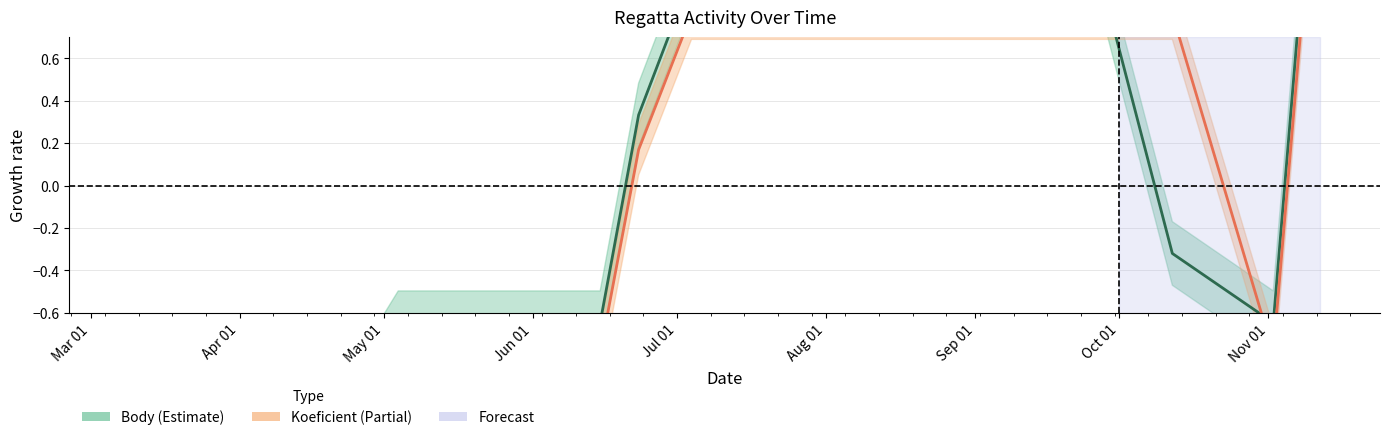

Between which two adjacent categories do Body (center) and Koeficient (center) first intersect?

Mar 01 and Apr 01